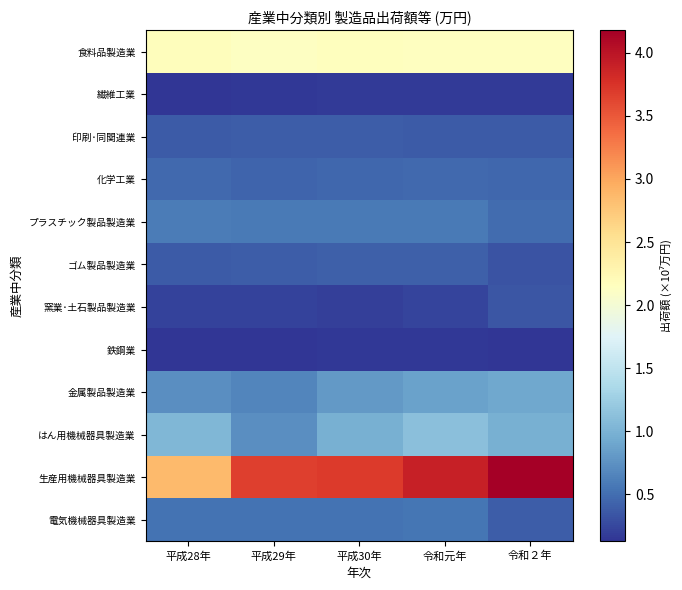

Which series has the widest spread of values?

生産用機械器具製造業